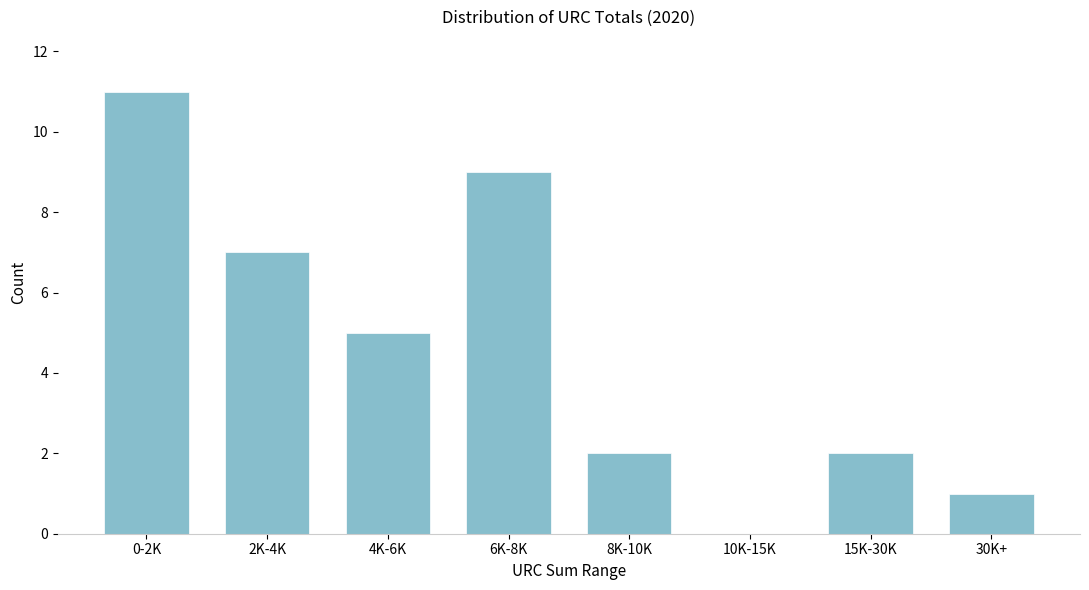

Reading left to right, list all the values displayed in this chart.

0-2K=11	2K-4K=7	4K-6K=5	6K-8K=9	8K-10K=2	10K-15K=0	15K-30K=2	30K+=1